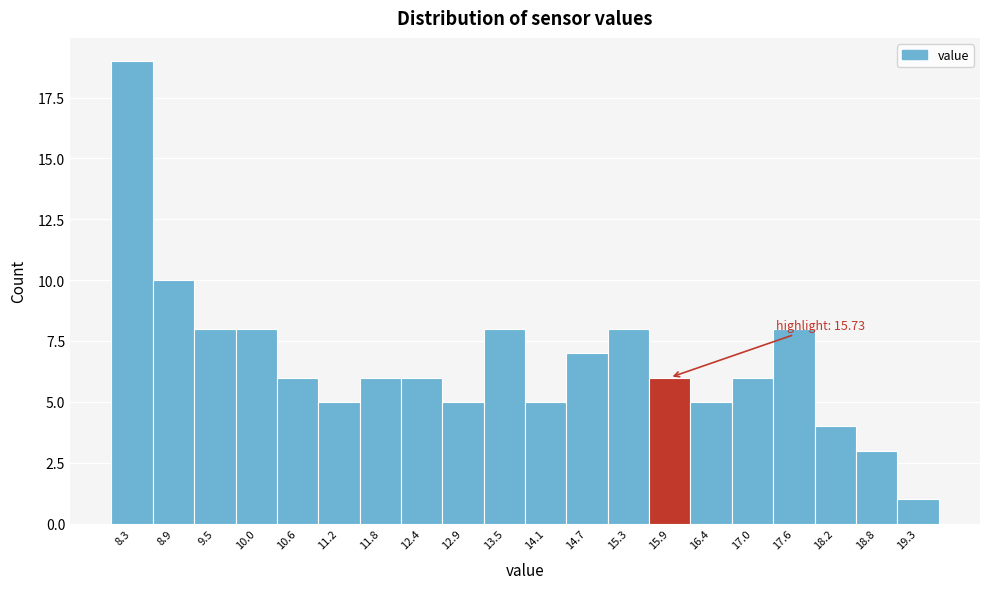

Over which range of the x-axis is the bar tallest?

8.0 to 8.6